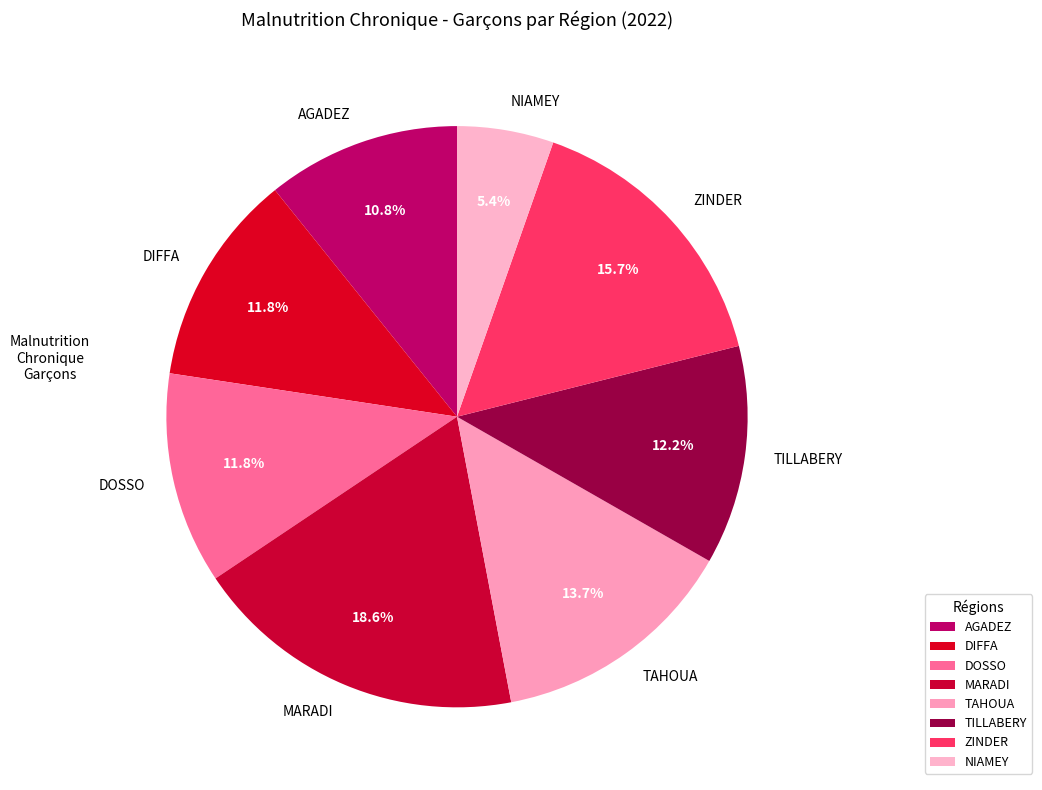

What is the ratio of the value at ZINDER to the value at MARADI?

0.8